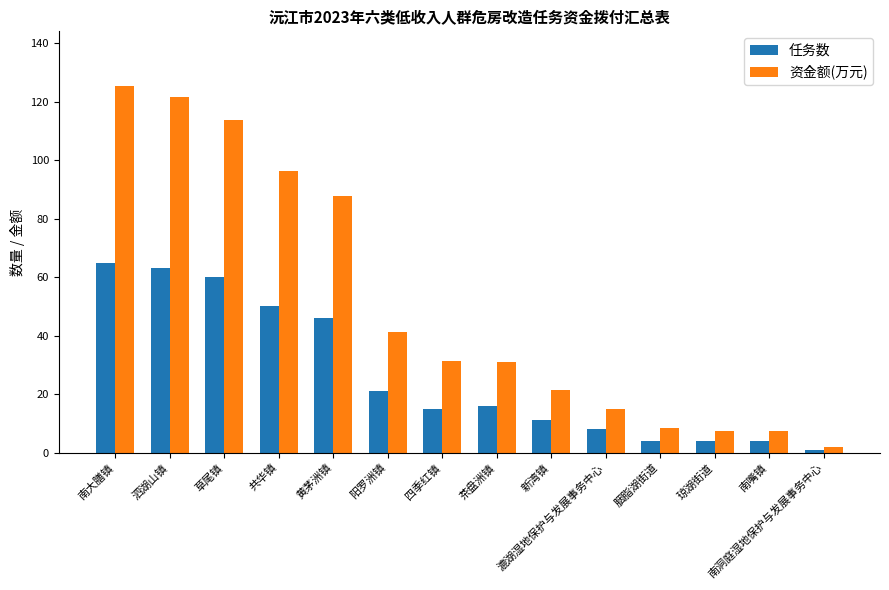

What position from the left is 漉湖湿地保护与发展事务中心?

10